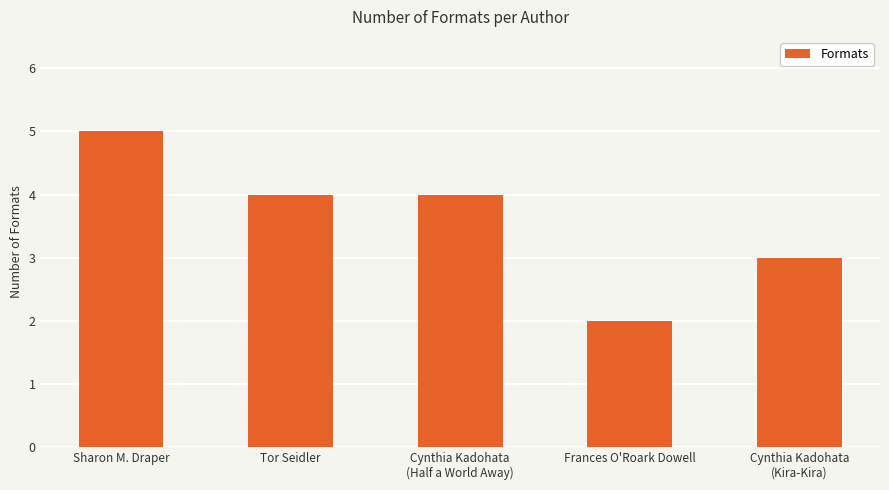

How many data points are less than 4?

2